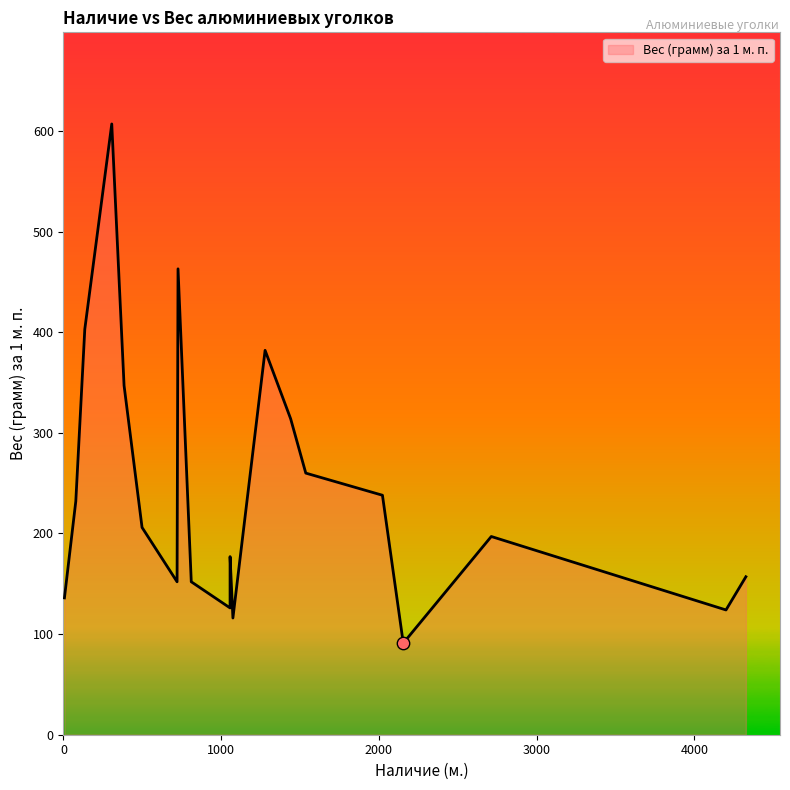

What is the ratio of the value at 2154 to the value at 306?

0.1